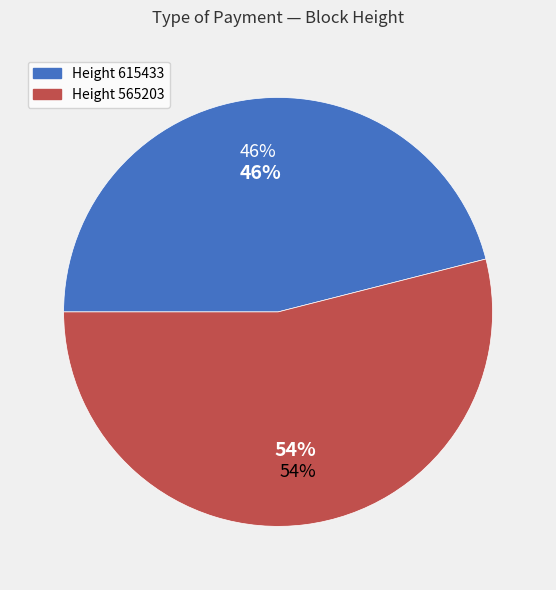

Is the sum of 615433 and 565203 greater than half?

Yes